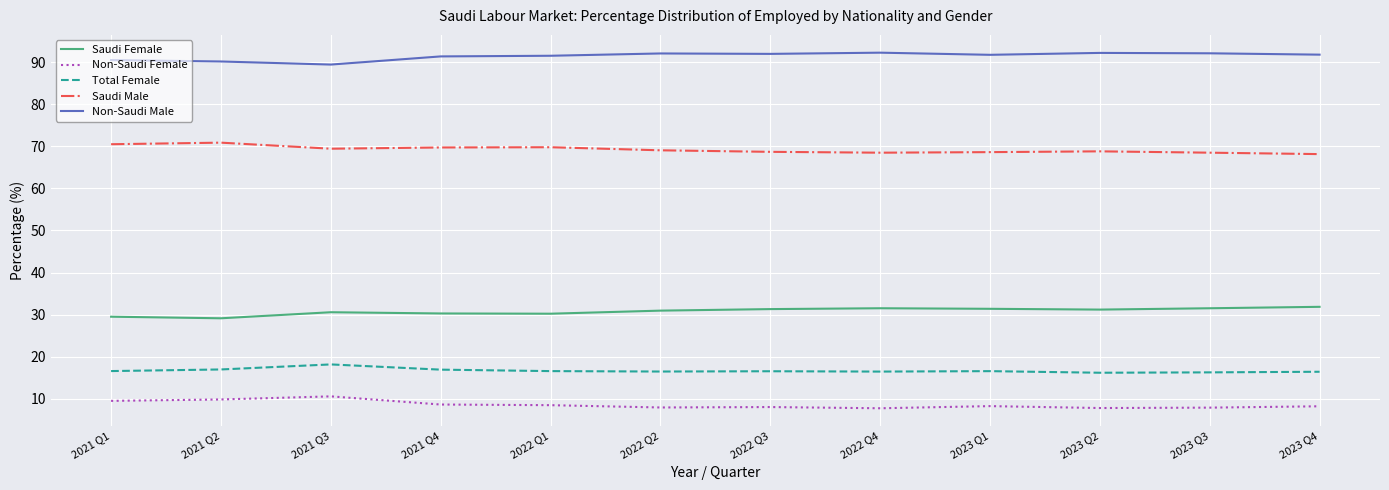

At which label does Total Female reach its peak?

2021 Q3